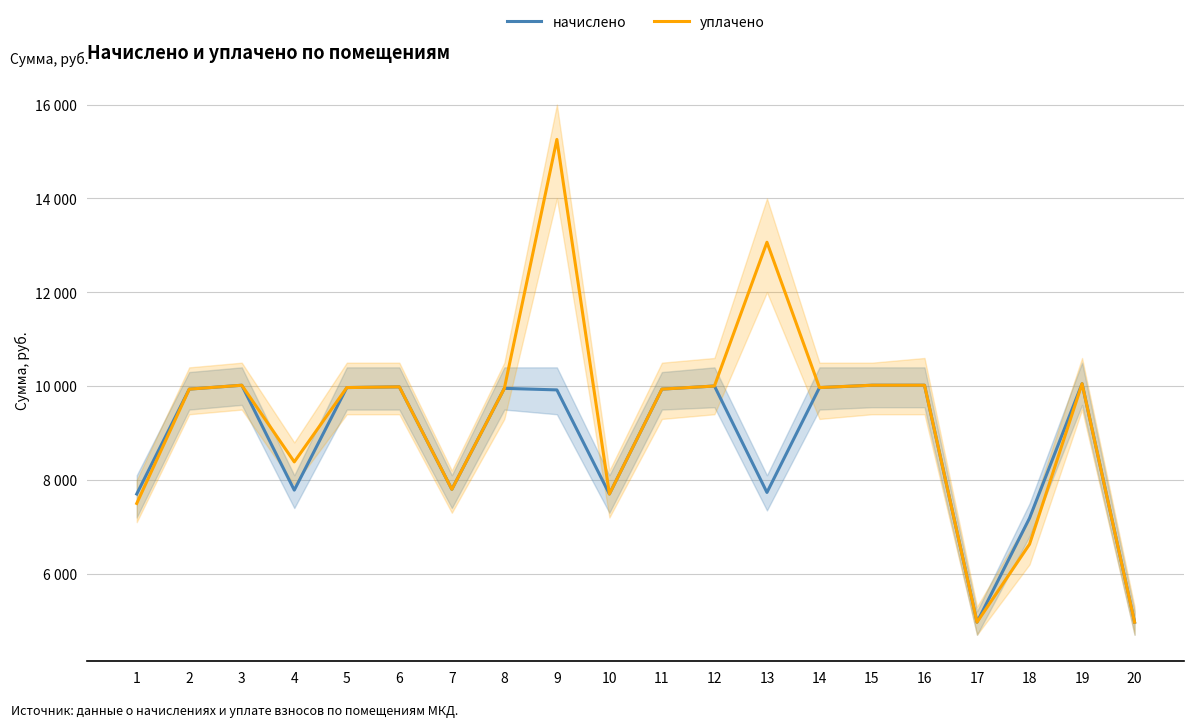

Reading left to right, transcribe all the data shown in this chart.

начислено: 7700.4	9936.0	10018.8	7783.2	9969.1	9984.7	7799.8	9952.6	9919.4	7700.4	9936.0	10002.2	7733.5	9969.1	10018.8	10019.0	4968.0	7187.0	10051.9	4968.0
уплачено: 7500.0	9936.0	10018.8	8384.8	9969.1	9984.7	7799.8	9952.6	15258.2	7700.4	9936.0	10002.2	13066.7	9969.1	10018.8	10019.0	4968.0	6631.5	10051.9	4968.0